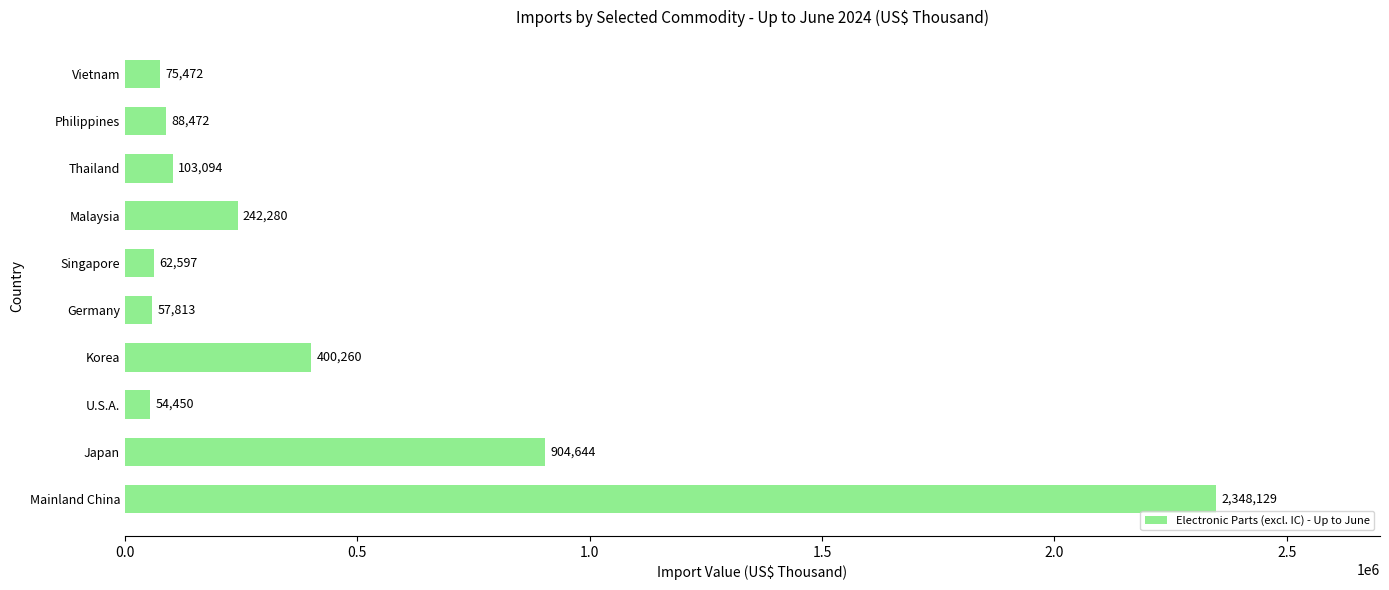

What is the sum of the values at Germany and Malaysia?

300093